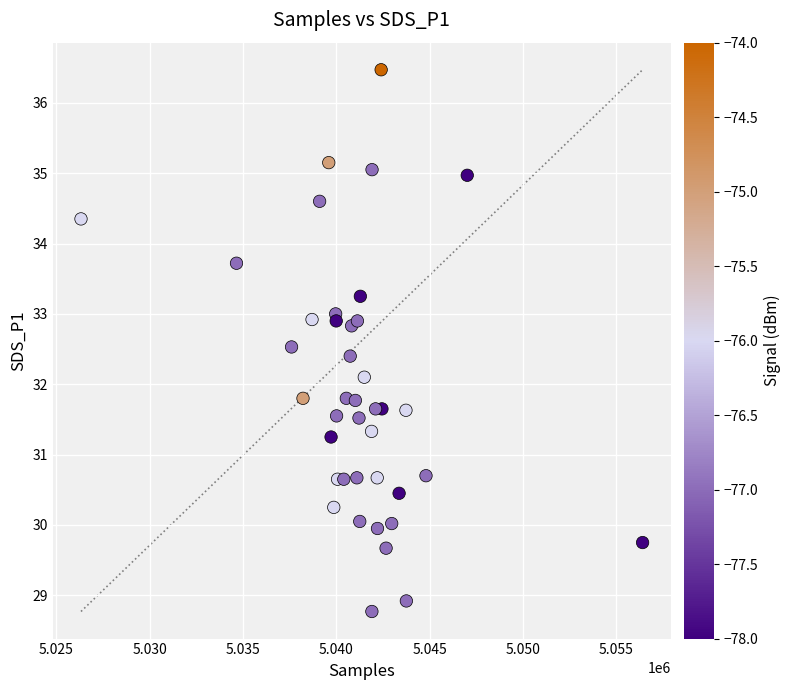

What Y value in the scatter plot is closest to 32?

32.1